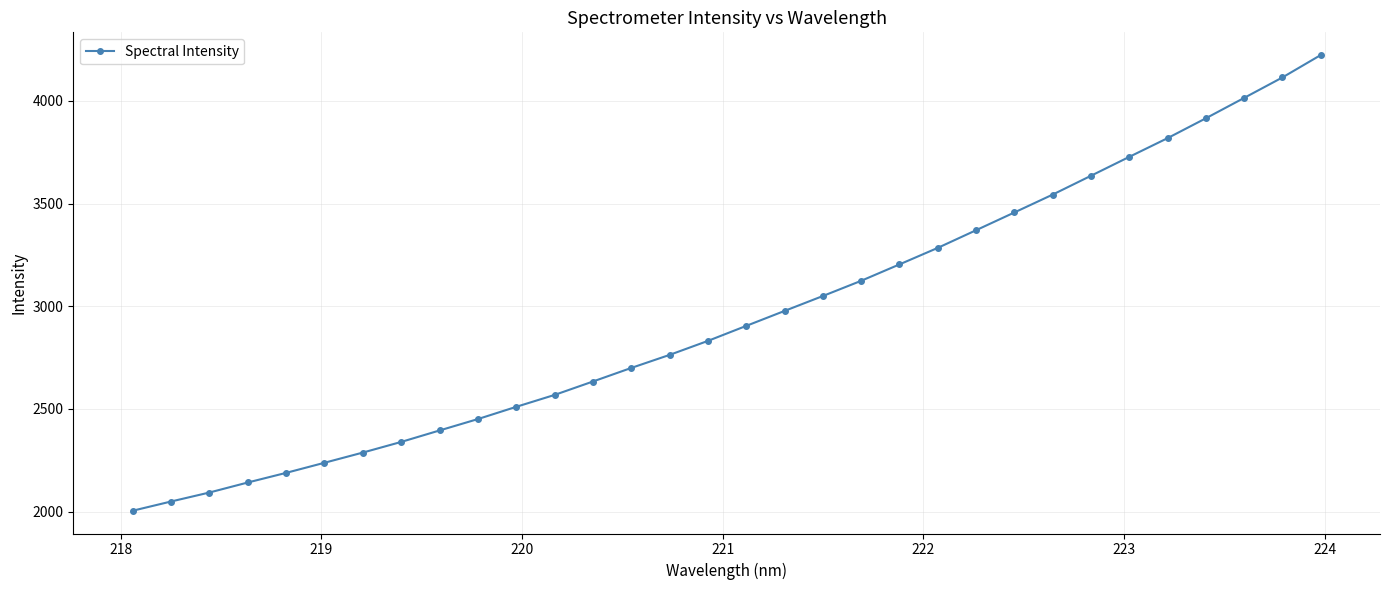

What is the difference between the second highest and second lowest values?

2064.8